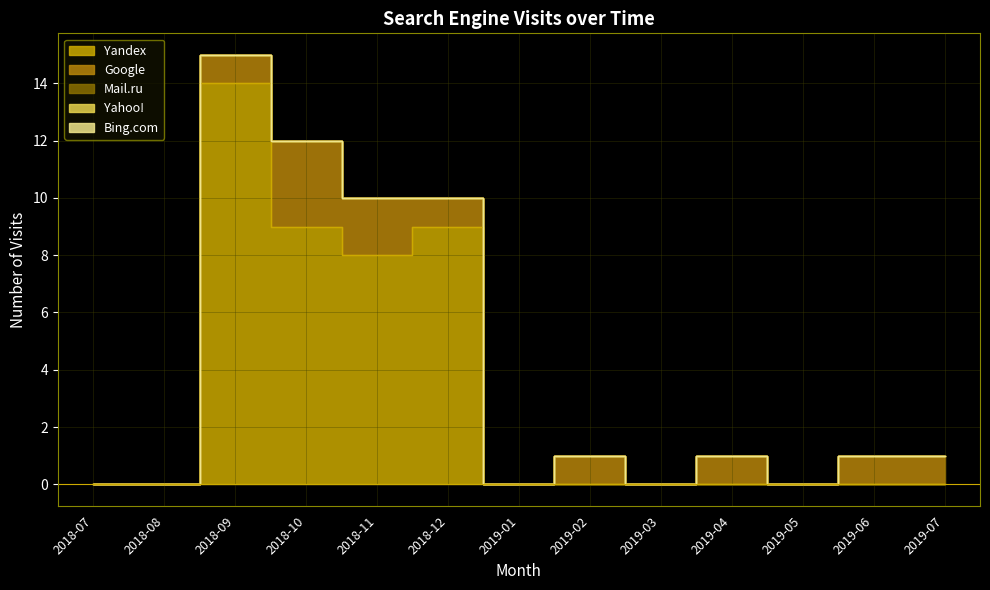

What are all the series names shown in the legend?

Yandex, Google, Mail.ru, Yahoo!, Bing.com